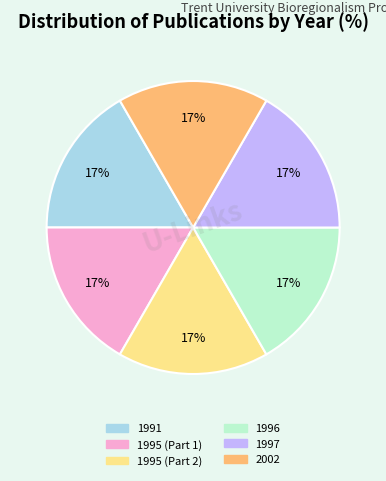

To the nearest percent, what is the difference between the largest and smallest slice percentages?

0%